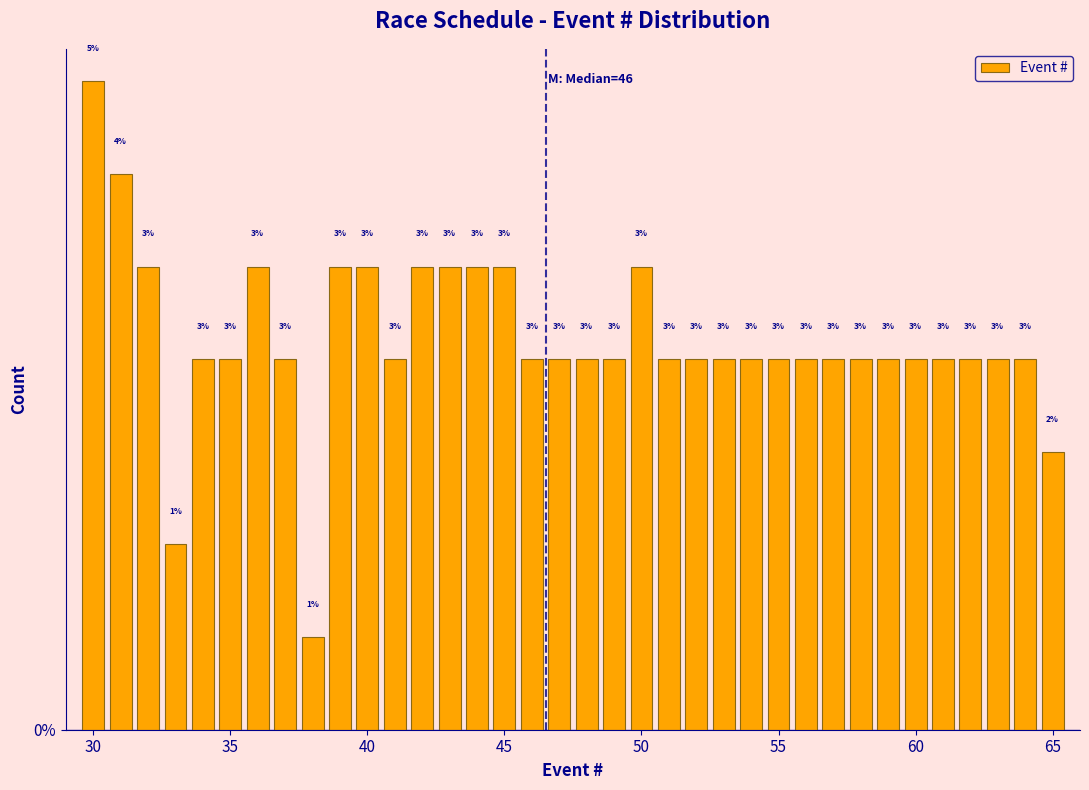

Read against the x-axis, roughly where is the centre of the tallest bar?

30.0